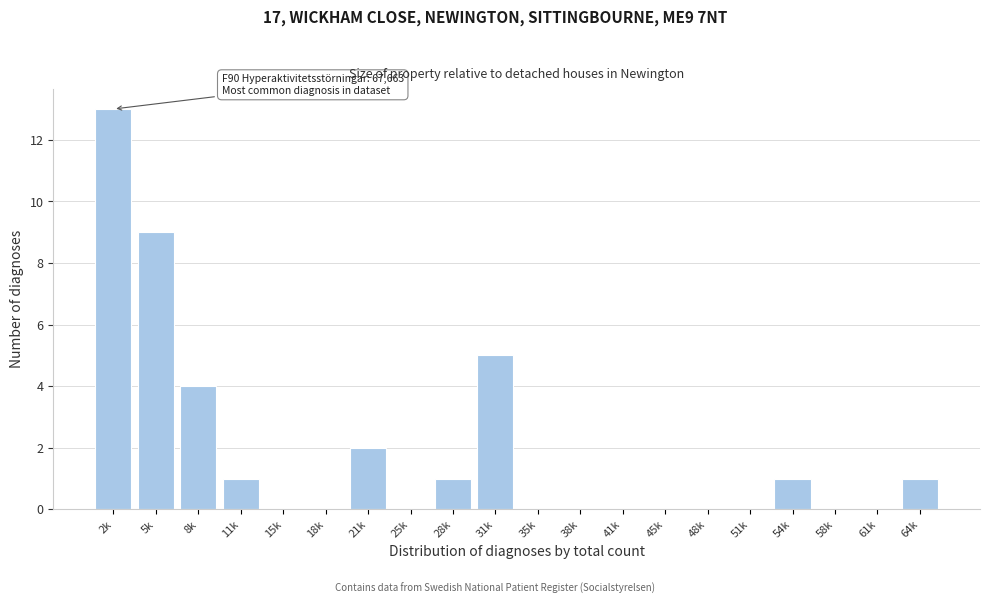

Reading right to left, transcribe all the data shown in this chart.

64k=1	61k=0	58k=0	54k=1	51k=0	48k=0	45k=0	41k=0	38k=0	35k=0	31k=5	28k=1	25k=0	21k=2	18k=0	15k=0	11k=1	8k=4	5k=9	2k=13